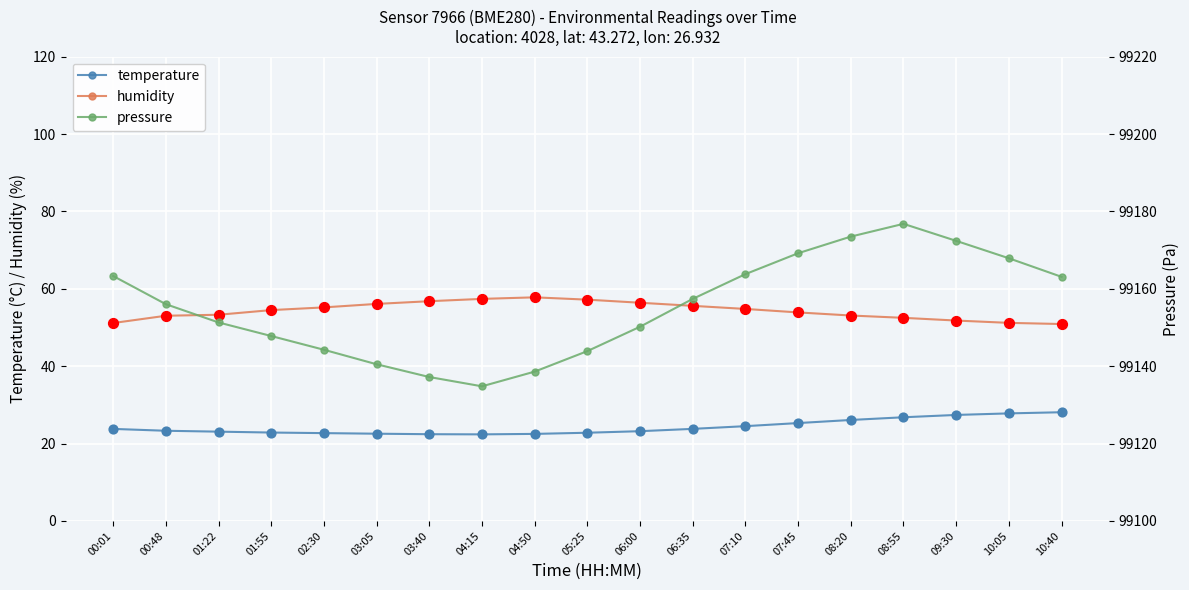

At how many categories does at least one series exceed 92066?

19